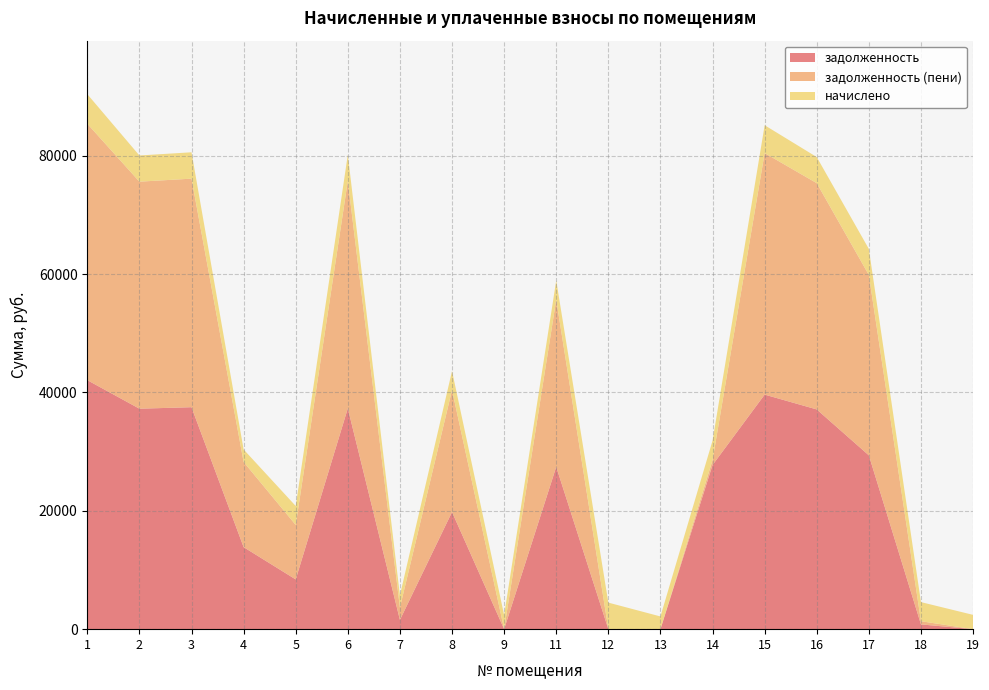

Reading left to right, what are all the values shown in this chart?

задолженность: 42078.0	37256.6	37507.1	13863.0	8404.5	37319.0	1562.5	19797.4	0.0	27425.8	0.0	0.0	27738.9	39635.9	37131.3	29372.7	806.7	0.0
задолженность (пени): 43327.9	38363.3	38621.3	14391.3	9206.1	38427.6	2083.3	20604.7	0.0	28240.4	0.0	0.0	824.0	40813.3	38234.3	30473.8	538.2	0.0
начислено: 4999.7	4426.8	4456.6	2113.0	3206.6	4434.2	2083.2	3229.0	2380.8	3258.7	4486.3	2150.2	3295.9	4709.5	4411.9	4404.5	3229.0	2418.0